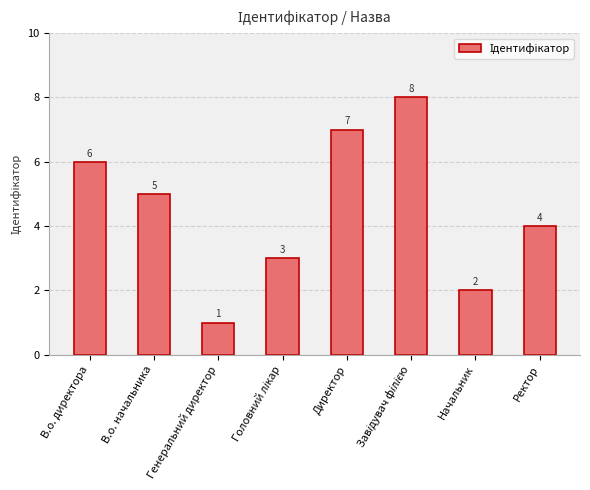

What is the change in value from Начальник to Ректор?

+2